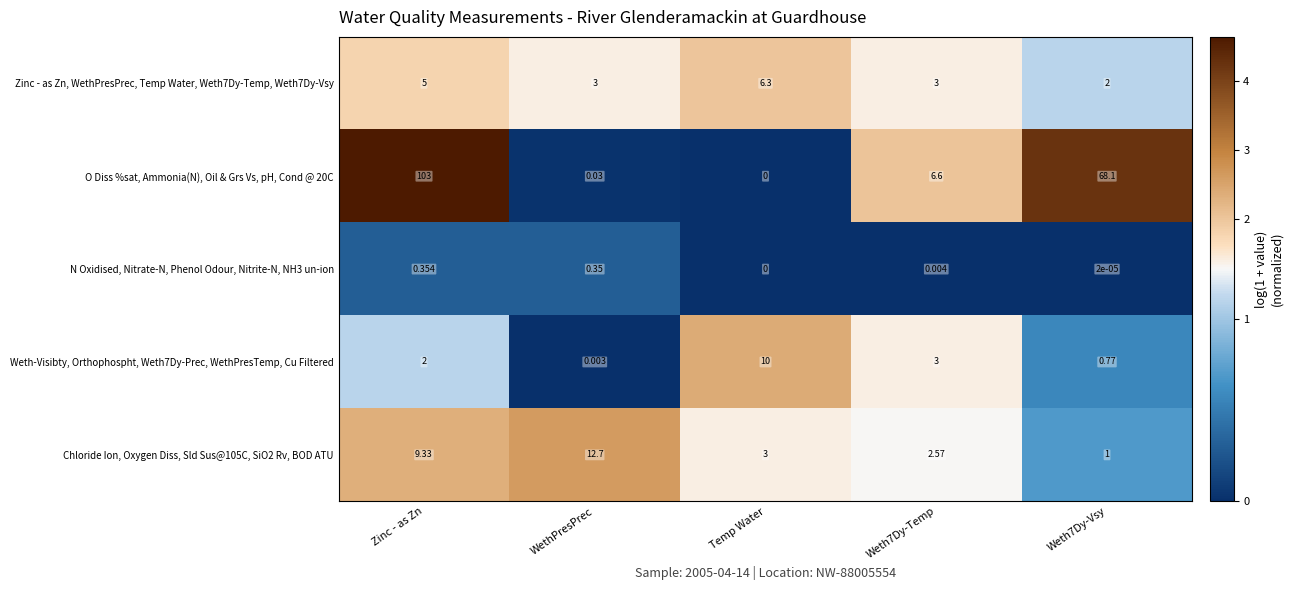

Where is Chloride Ion, Oxygen Diss, Sld Sus@105C, SiO2 Rv, BOD ATU nearest to the value 6?

Temp Water